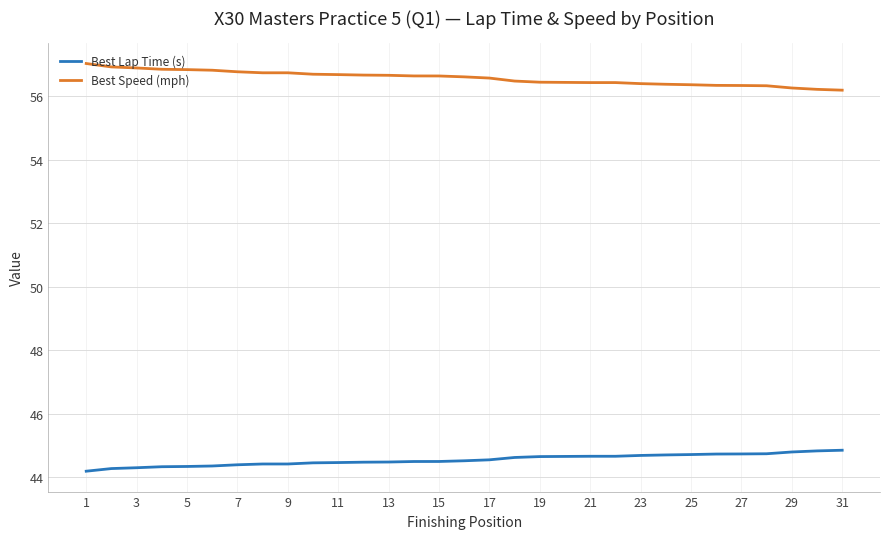

What is the greatest value displayed?

57.0